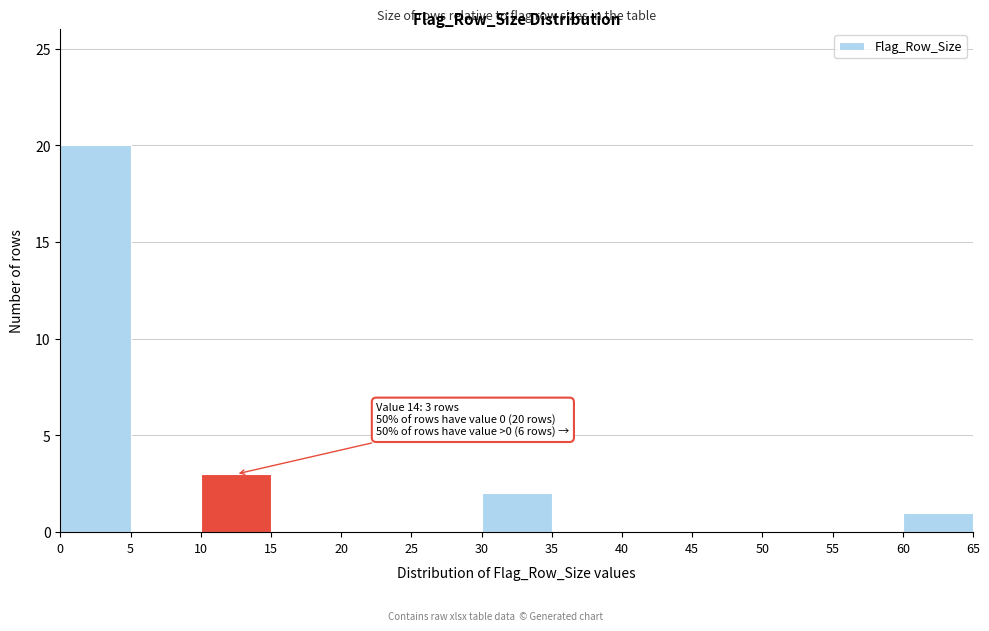

Over which range of the x-axis is the bar tallest?

0 to 5